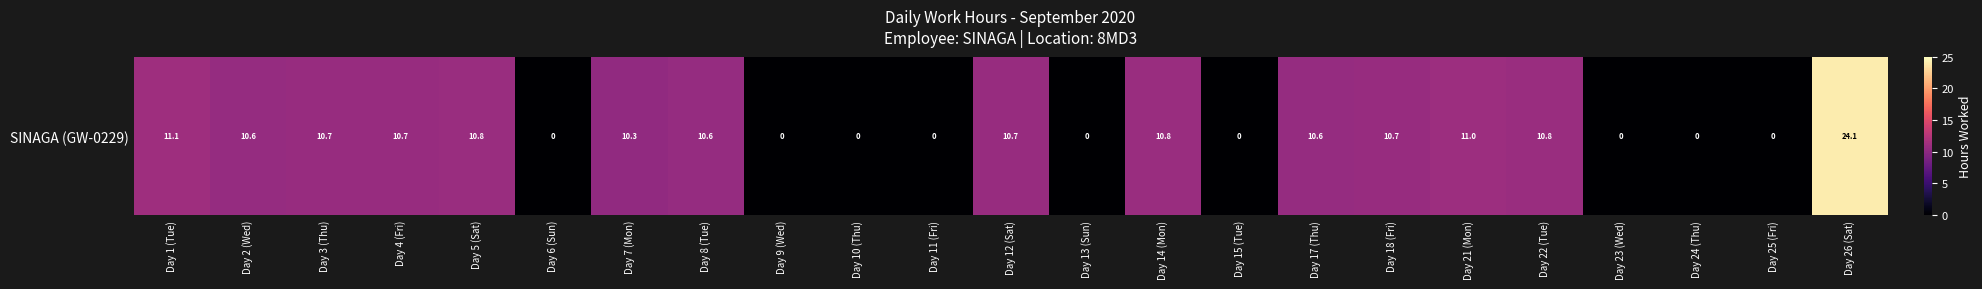

Rank the categories by value from lowest to highest.

Day 6 (Sun), Day 9 (Wed), Day 10 (Thu), Day 11 (Fri), Day 13 (Sun), Day 15 (Tue), Day 23 (Wed), Day 24 (Thu), Day 25 (Fri), Day 7 (Mon), Day 17 (Thu), Day 2 (Wed), Day 8 (Tue), Day 12 (Sat), Day 3 (Thu), Day 4 (Fri), Day 18 (Fri), Day 22 (Tue), Day 5 (Sat), Day 14 (Mon), Day 21 (Mon), Day 1 (Tue), Day 26 (Sat)